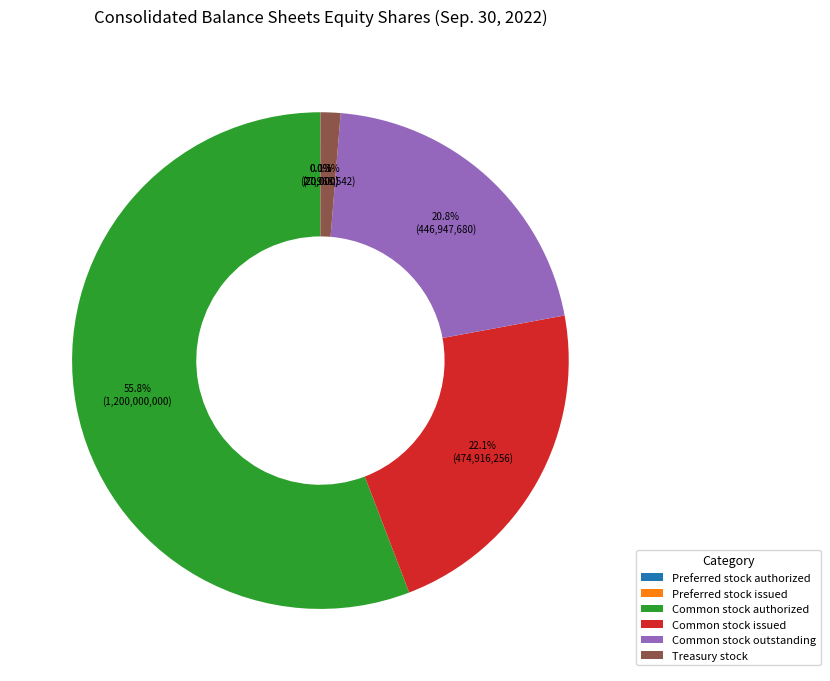

What is the largest slice in the pie chart?

Common stock authorized